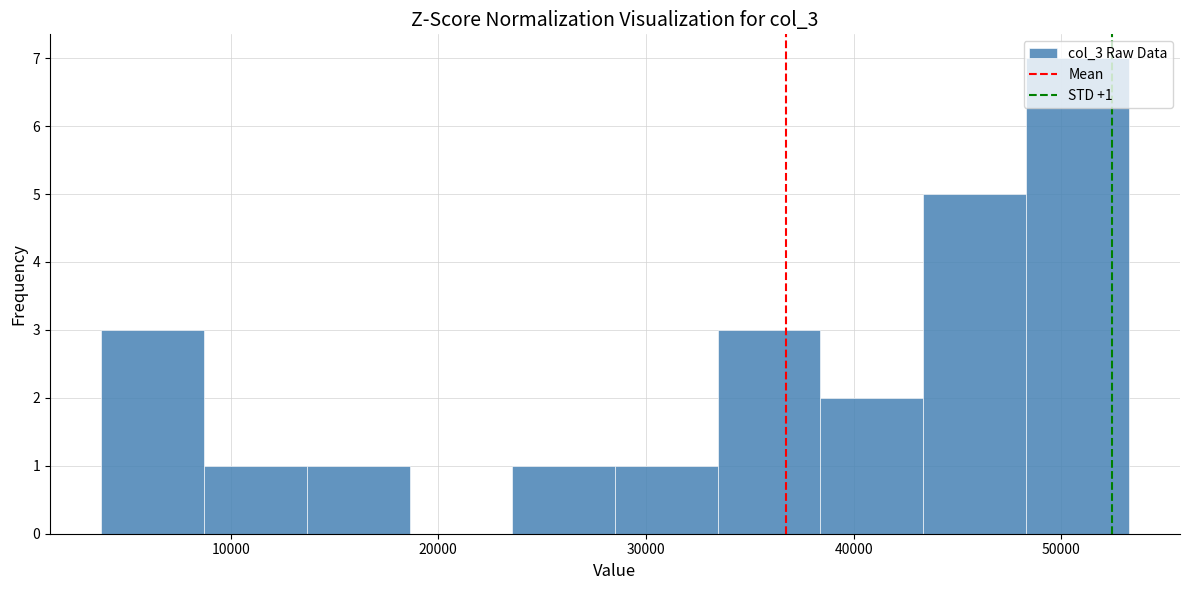

Which range on the x-axis has the tallest bar?

48000 to 53000